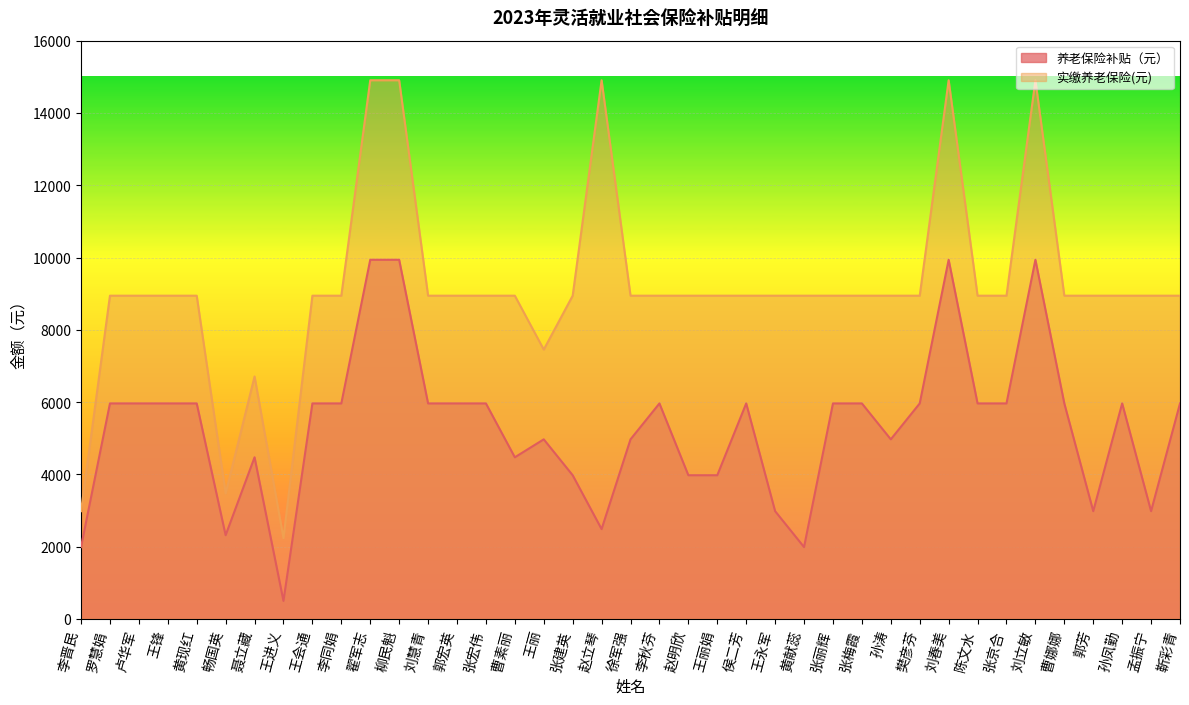

Reading left to right, what are all the values shown in this chart?

养老保险补贴（元）: 1987.5	5962.6	5962.6	5962.6	5962.6	2315.5	4472.0	496.9	5962.6	5962.6	9937.8	9937.7	5962.6	5962.6	5962.6	4472.0	4968.9	3975.1	2484.4	4968.9	5962.6	3975.1	3975.1	5962.6	2981.3	1987.5	5962.6	5962.6	4968.9	5962.6	9937.8	5962.6	5962.6	9937.8	5962.6	2981.3	5962.6	2981.3	5962.6
实缴养老保险(元): 2981.3	8944.0	8944.0	8944.0	8944.0	3473.2	6708.0	2236.0	8944.0	8944.0	14906.6	14906.5	8944.0	8944.0	8944.0	8944.0	7453.3	8944.0	14906.6	8944.0	8944.0	8944.0	8944.0	8944.0	8944.0	8944.0	8944.0	8944.0	8944.0	8944.0	14906.6	8944.0	8944.0	14906.6	8944.0	8944.0	8944.0	8944.0	8944.0